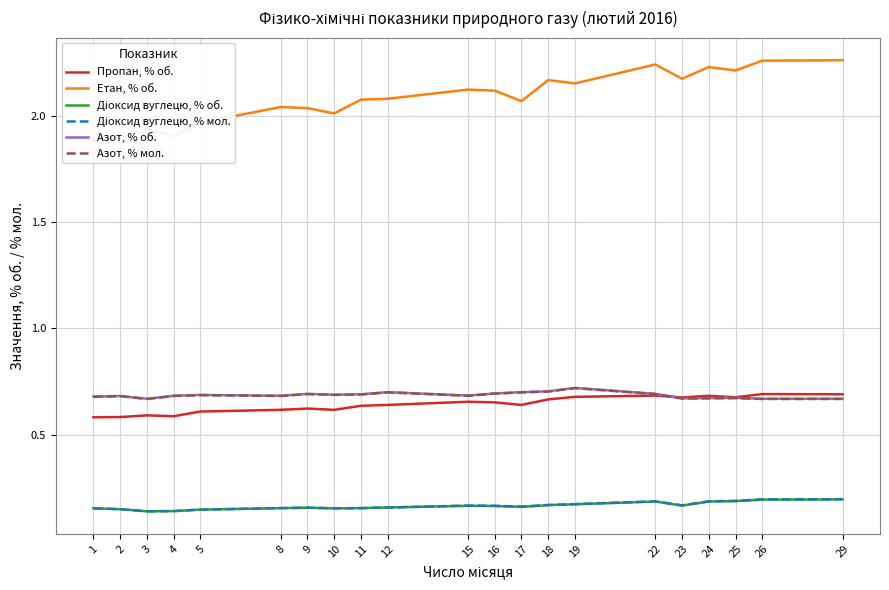

What is the value of the Етан, % об. point at the 18th from the left?

2.2